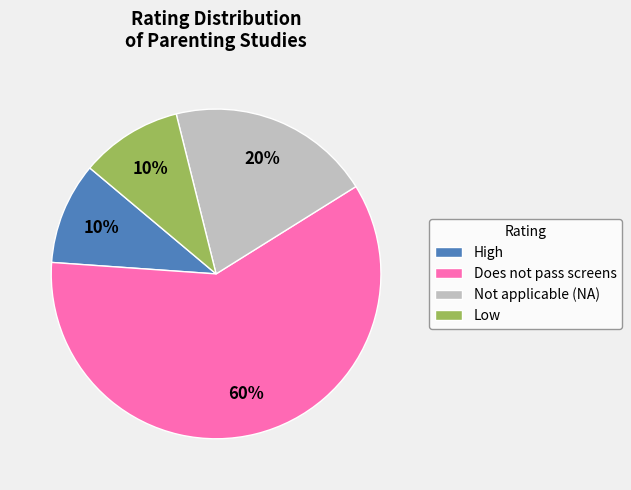

How many segments does this pie chart have?

4